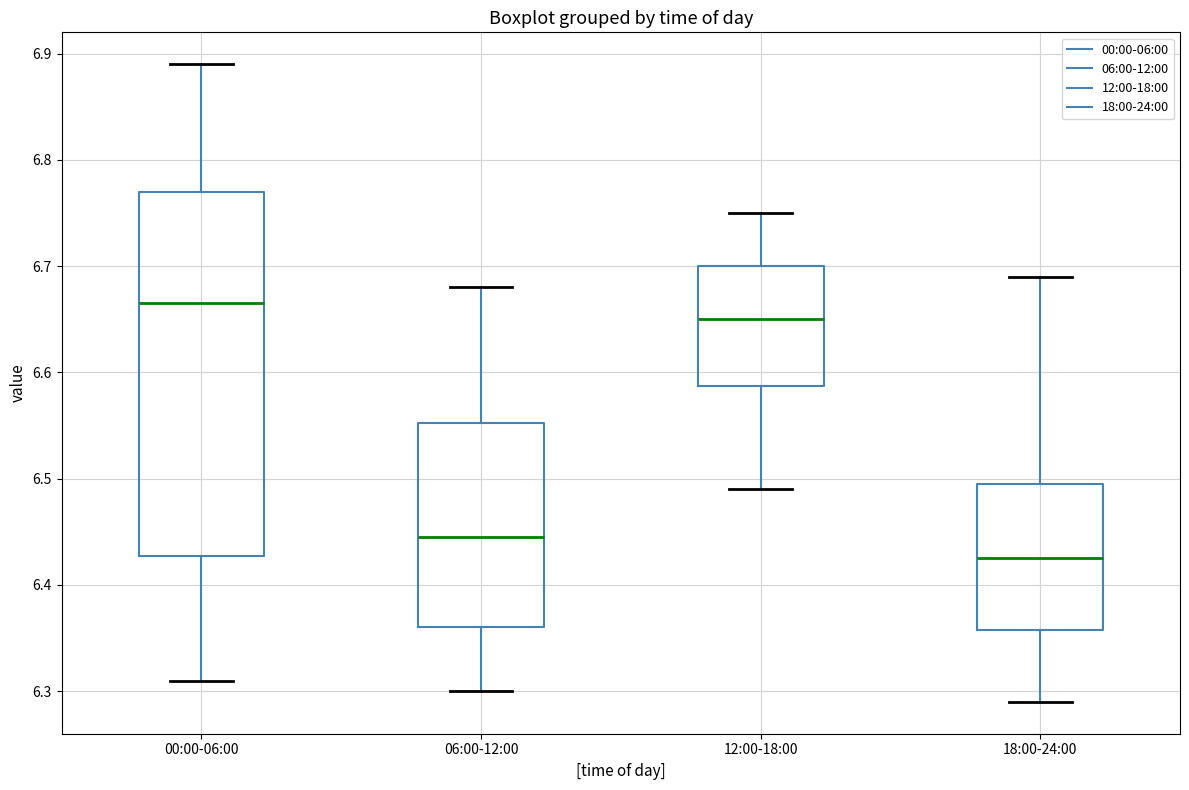

Where does the upper whisker of the box for 06:00-12:00 end on the y-axis? The values are not printed on the chart, so give them approximately, as read against the axis.

6.68